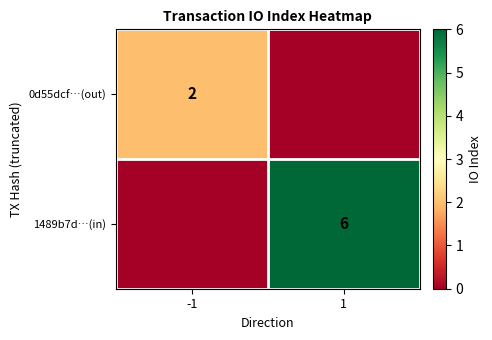

The 1489b7d…(in) series shows 2 at 1. True or false?

False